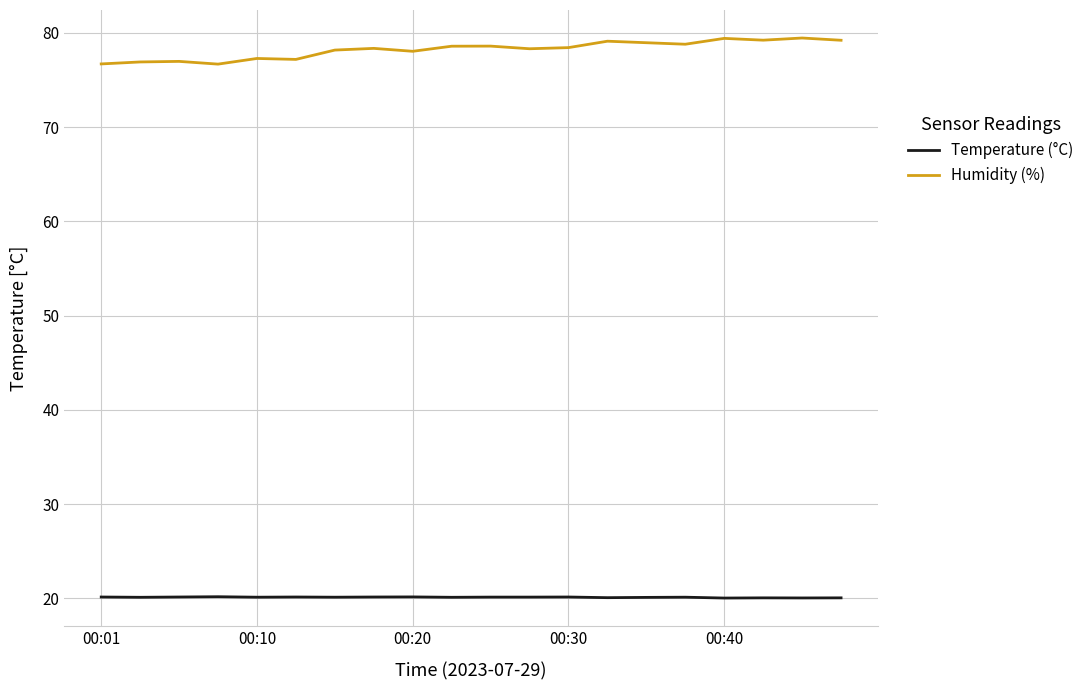

Rank the series by their average value, from highest to lowest.

Humidity (%), Temperature (°C)